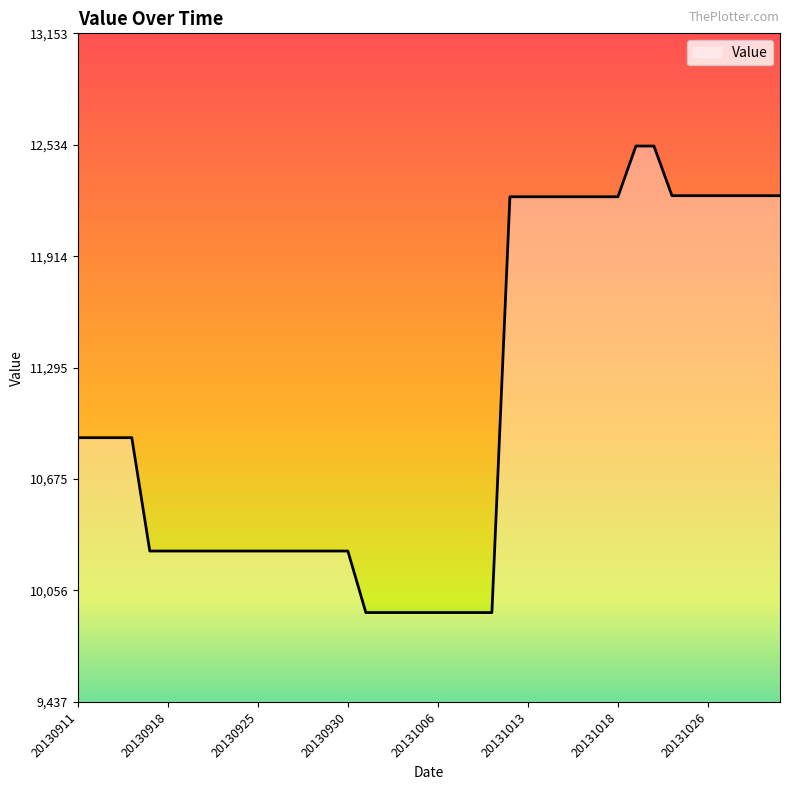

What is the maximum value shown in the chart?

12527